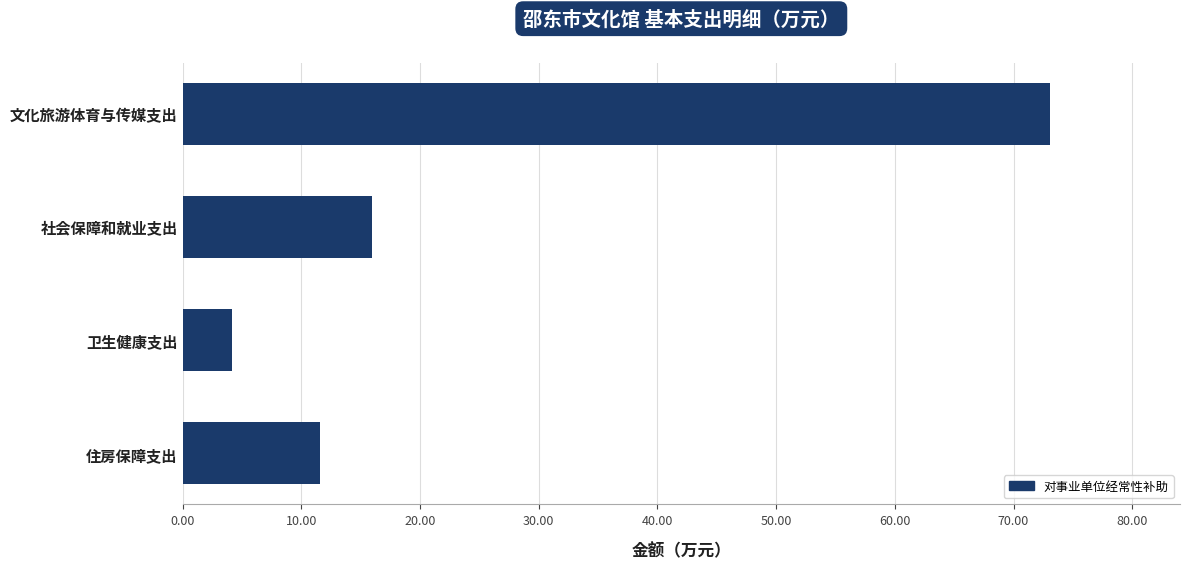

Where is the data nearest to the value 38?

社会保障和就业支出